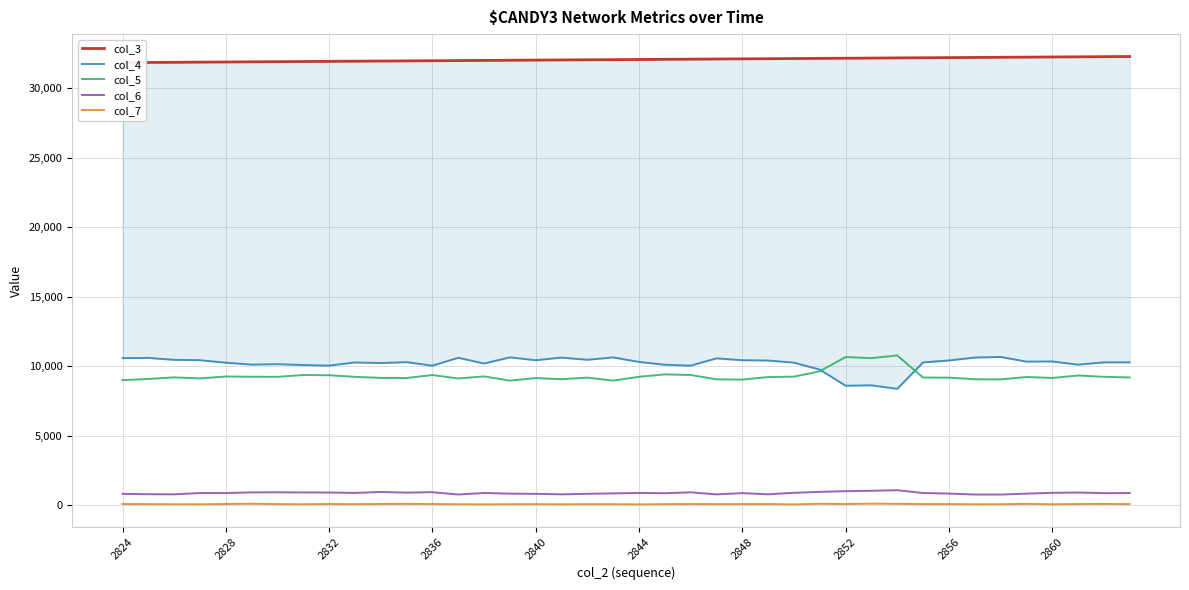

True or false: col_5 and col_7 cross at least once.

False